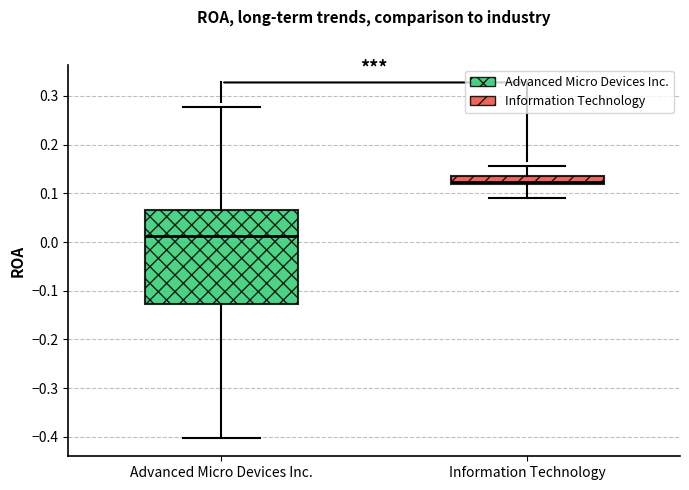

Reading left to right, read every box against the y-axis: the position of its median line, the range the box covers, and the ends of its whiskers. The values are not printed on the chart, so give them approximately, as read against the axis.

Advanced Micro Devices Inc.: median 0.01, box -0.13 to 0.07, whiskers -0.40 to 0.28
Information Technology: median 0.12 (just above the box's lower edge), box 0.12 to 0.14, whiskers 0.09 to 0.16